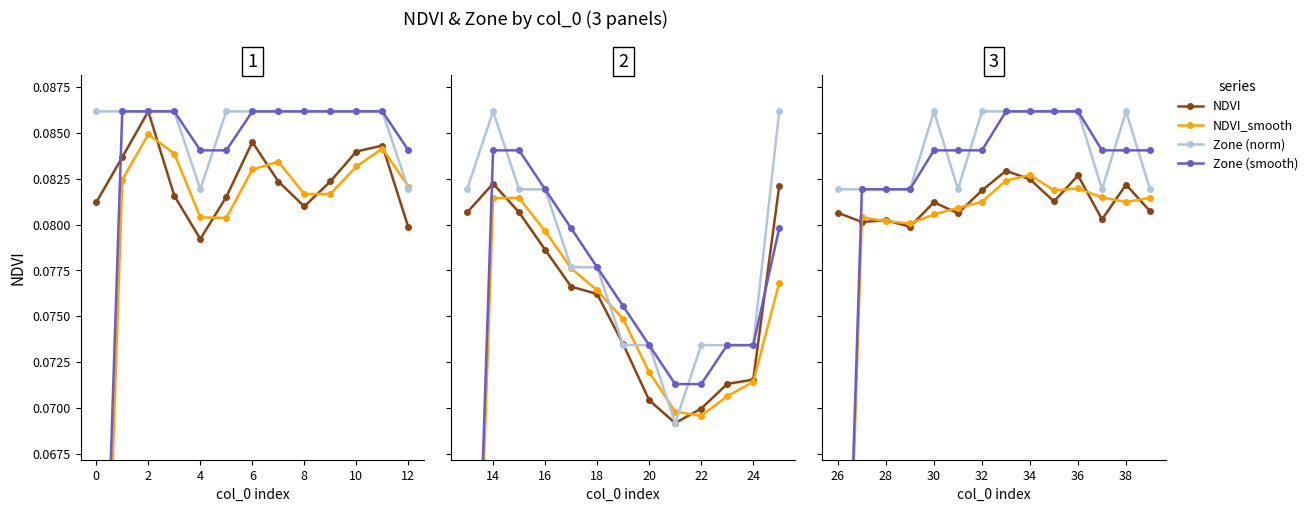

True or false: NDVI_smooth and Zone (smooth) cross at least once.

False